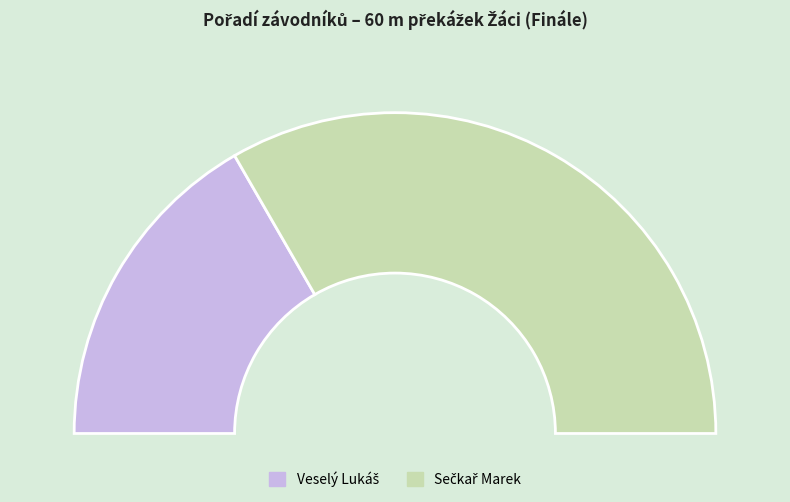

Between Veselý Lukáš and Sečkař Marek, which is larger?

Sečkař Marek